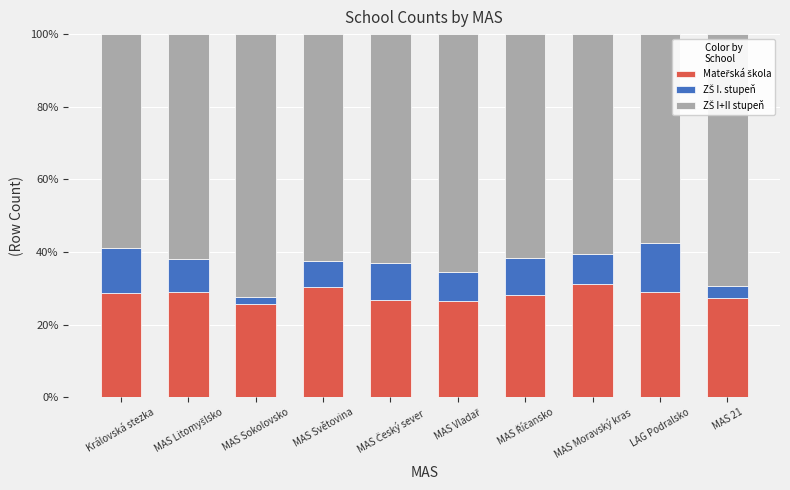

What is the total value across all series at Královská stezka?

100.0